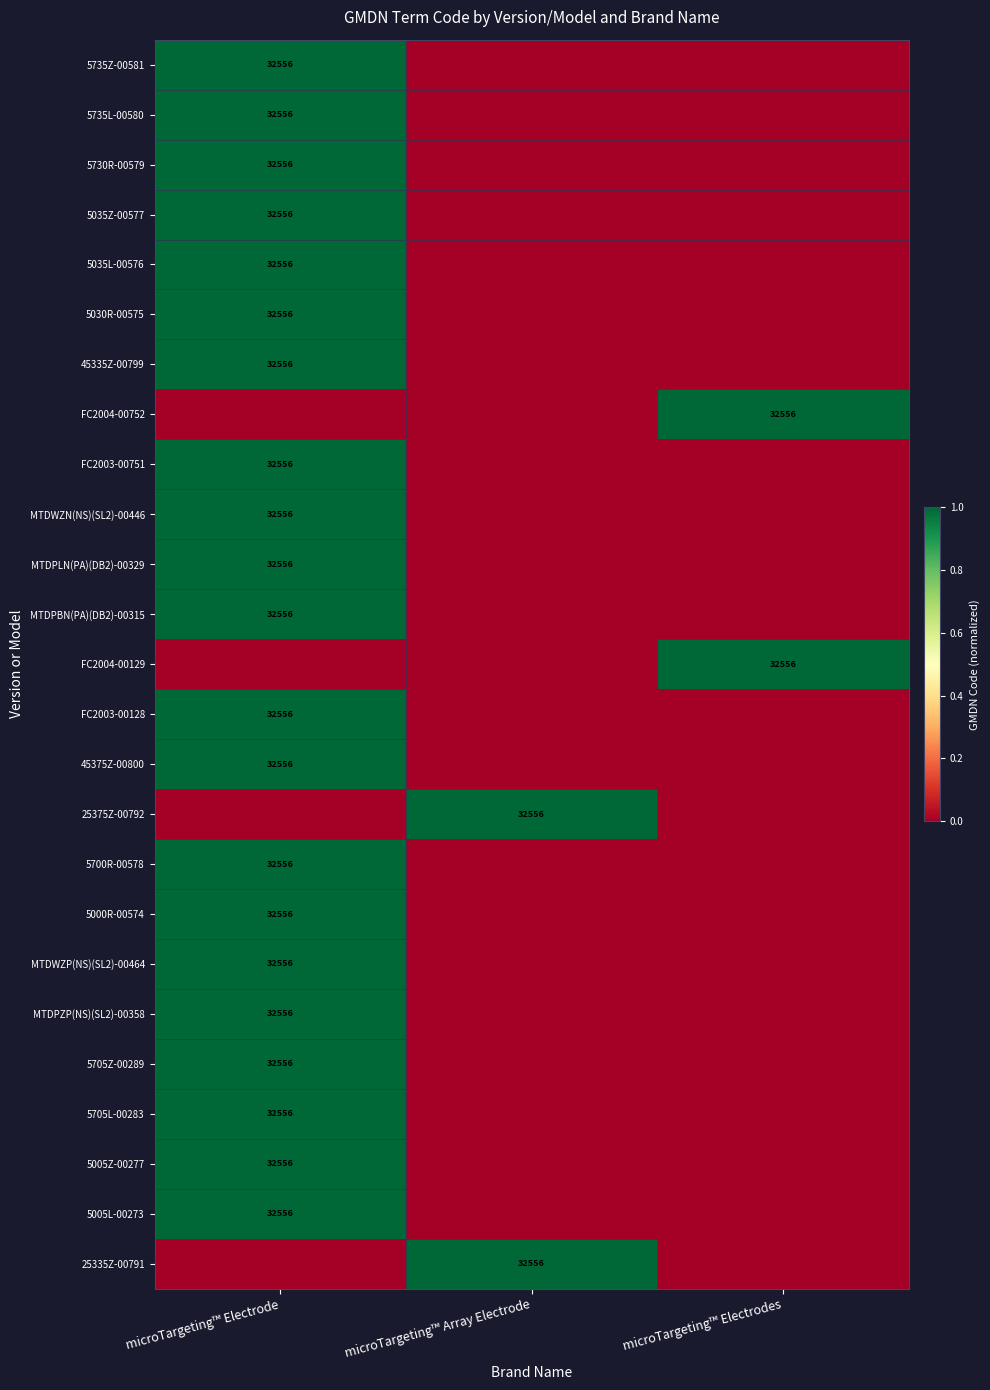

The value of 5035L-00576 at microTargeting™ Electrode is 42609. True or false?

False